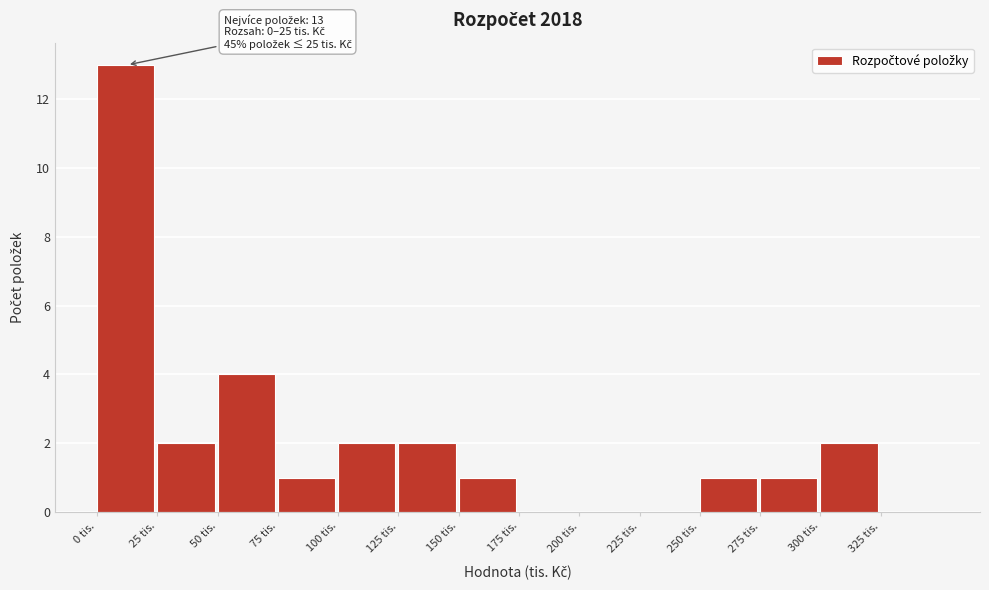

Which range on the x-axis has the tallest bar?

0 to 25